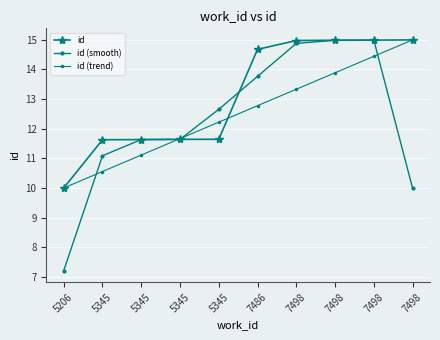

What is the spread (max minus min) of values at 7498?

1.6